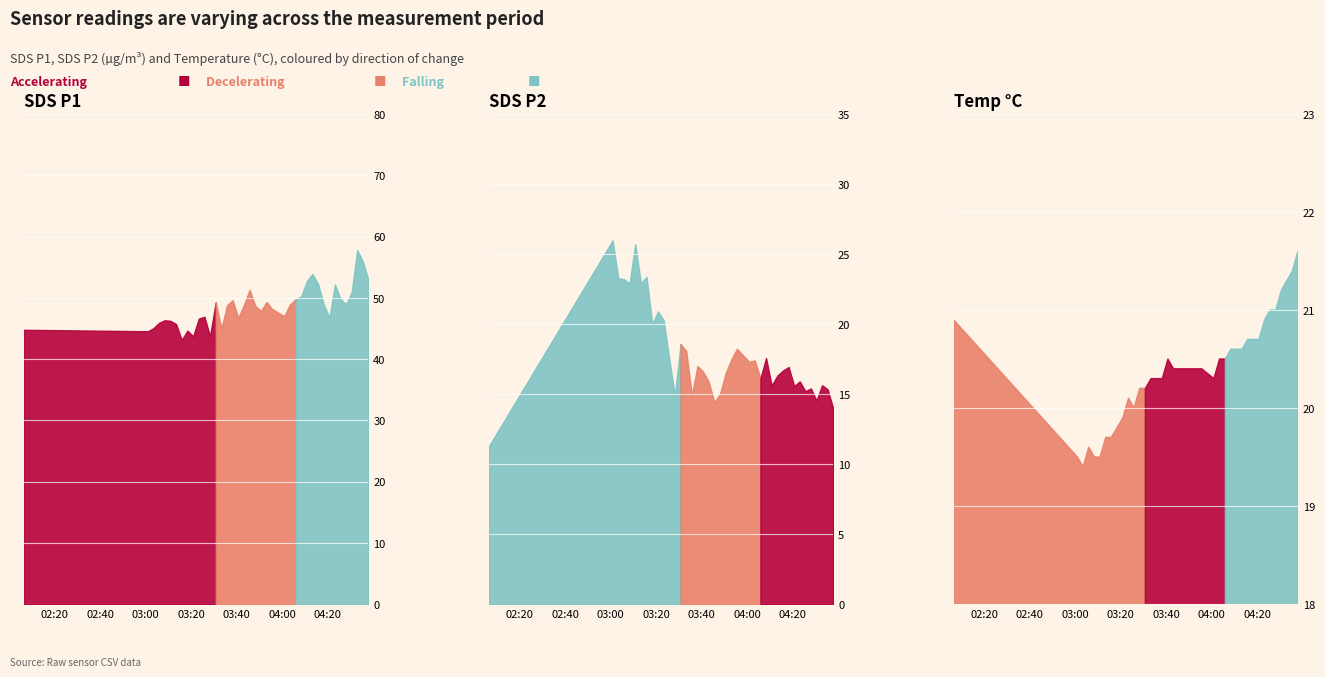

Reading right to left, transcribe all the data shown in this chart.

SDS_P1: 53.0	55.9	57.8	50.9	48.9	49.8	52.2	46.8	48.9	52.3	53.9	52.7	50.2	49.8	48.9	47.0	48.2	49.3	47.8	48.7	51.3	48.8	46.7	49.6	48.8	44.9	49.3	43.7	46.9	46.6	43.7	44.6	43.1	45.7	46.2	46.3	45.9	45.0	44.5	44.8
SDS_P2: 14.0	15.3	15.6	14.5	15.4	15.2	15.9	15.6	16.9	16.7	16.3	15.6	17.6	16.1	17.4	17.3	18.2	17.5	16.5	15.0	14.4	15.9	16.6	17.0	14.9	18.1	18.6	14.9	17.5	20.3	20.9	20.0	23.4	22.9	25.7	22.9	23.2	23.3	26.0	11.3
Temp: 21.6	21.4	21.3	21.2	21.0	21.0	20.9	20.7	20.7	20.7	20.6	20.6	20.6	20.5	20.5	20.3	20.4	20.4	20.4	20.4	20.4	20.4	20.5	20.3	20.3	20.3	20.2	20.2	20.0	20.1	19.9	19.8	19.7	19.7	19.5	19.5	19.6	19.4	19.5	20.9